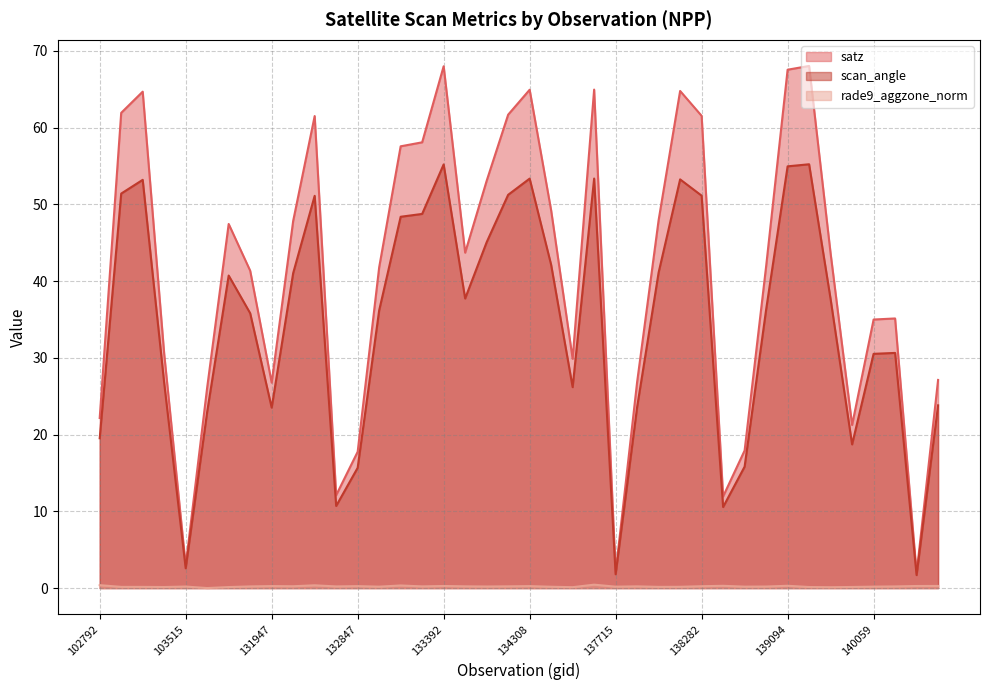

At how many categories does at least one series exceed 43?

20